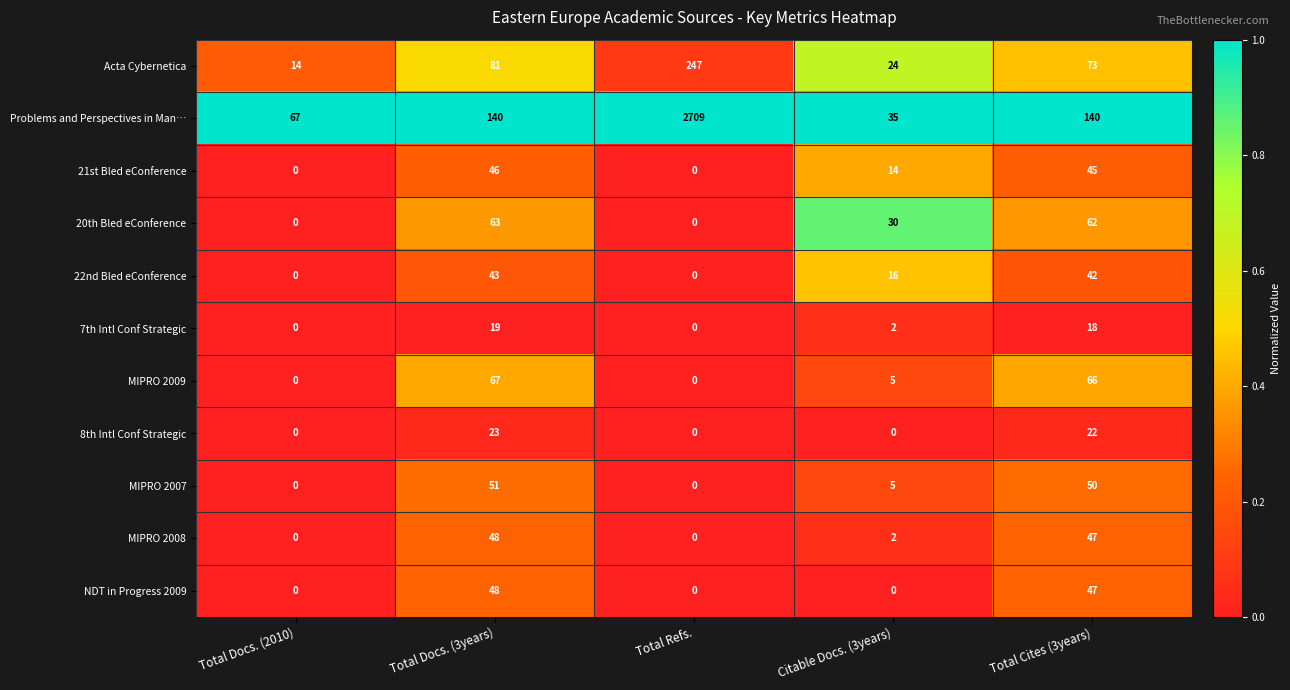

Is it true that 21st Bled eConference equals 16 at Total Refs.?

False